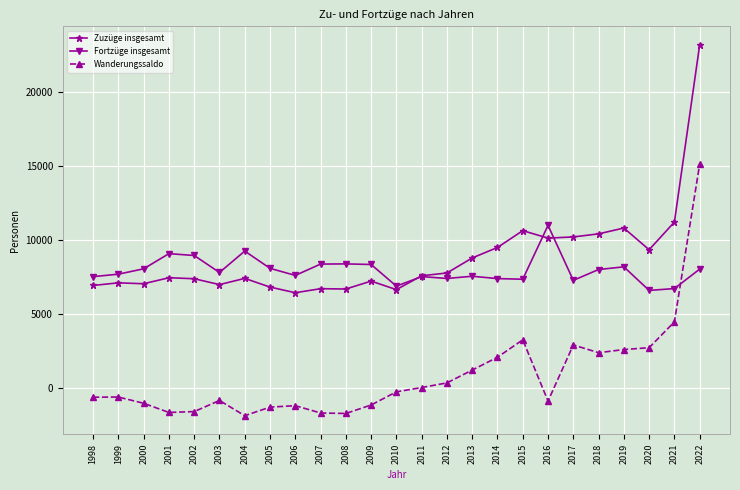

Which series ends up on top after the final intersection of Wanderungssaldo and Fortzüge insgesamt?

Wanderungssaldo